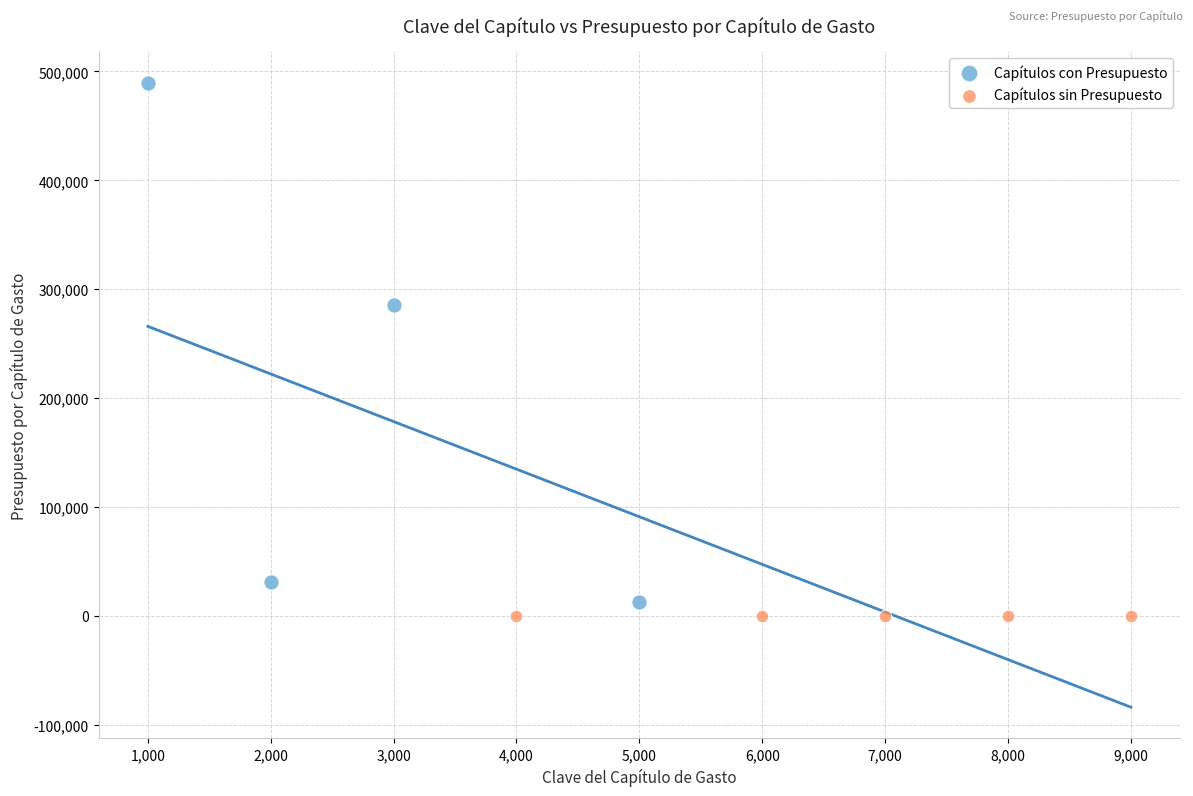

What are all the series names shown in the legend?

Capítulos con Presupuesto, Capítulos sin Presupuesto